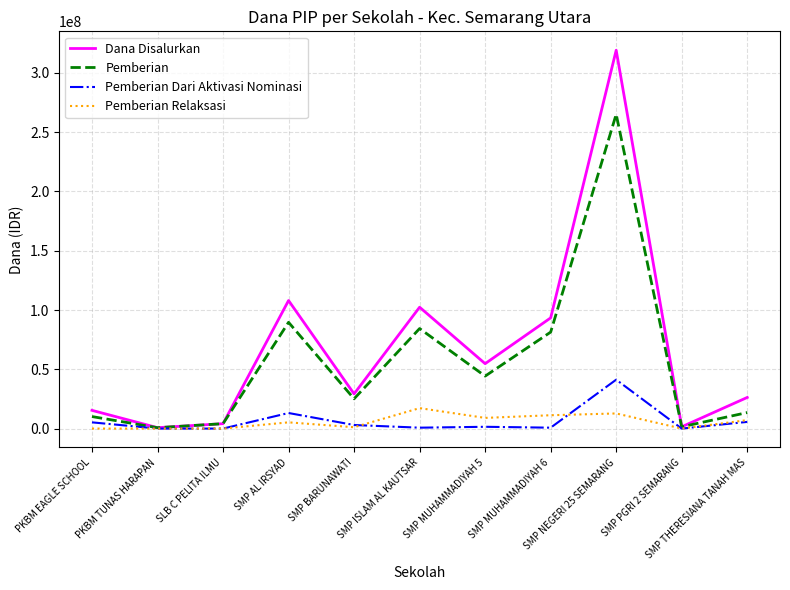

Which series changed the most between SLB C PELITA ILMU and SMP THERESIANA TANAH MAS?

Dana Disalurkan